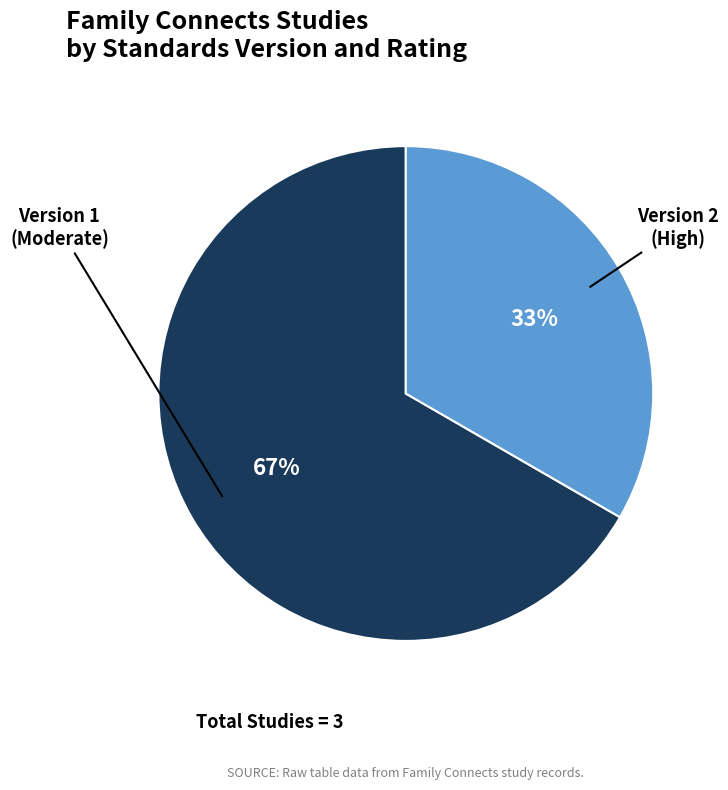

How many slices are in this pie chart?

2